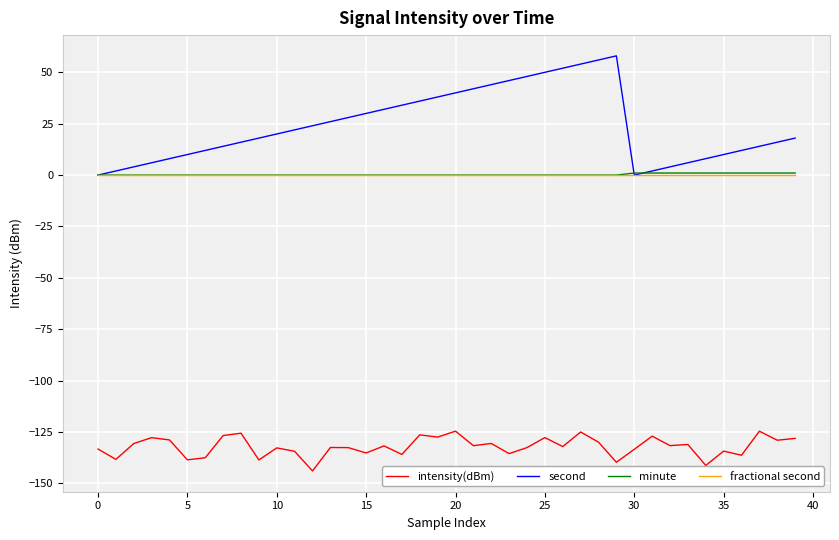

Is this an area chart (filled region under the line)?

No